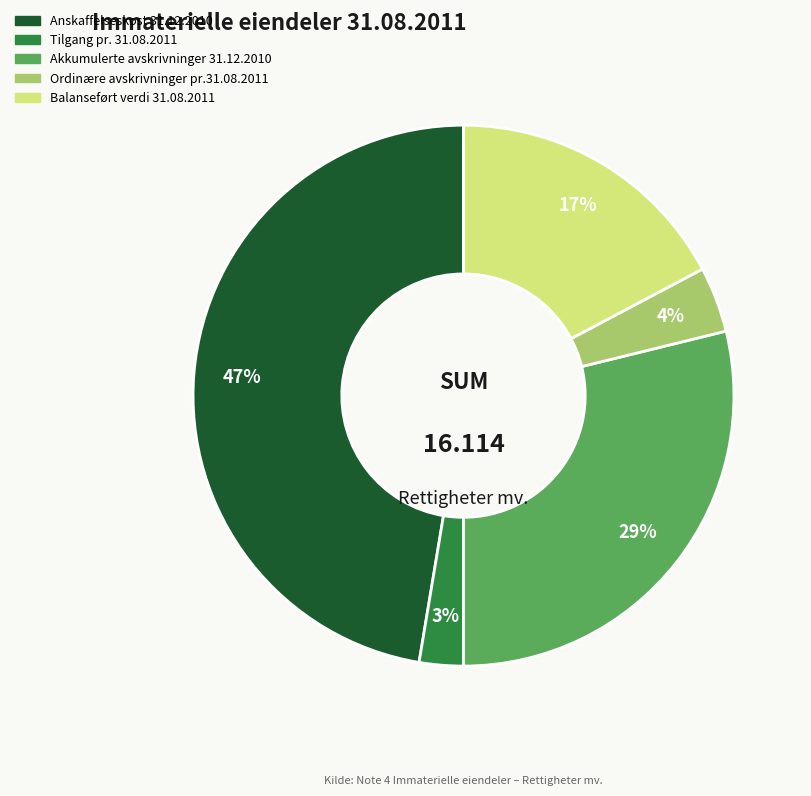

To the nearest percent, what is the difference between the Ordinære avskrivninger pr.31.08.2011 and Anskaffelseskost 31.12.2010 slice percentages?

43%